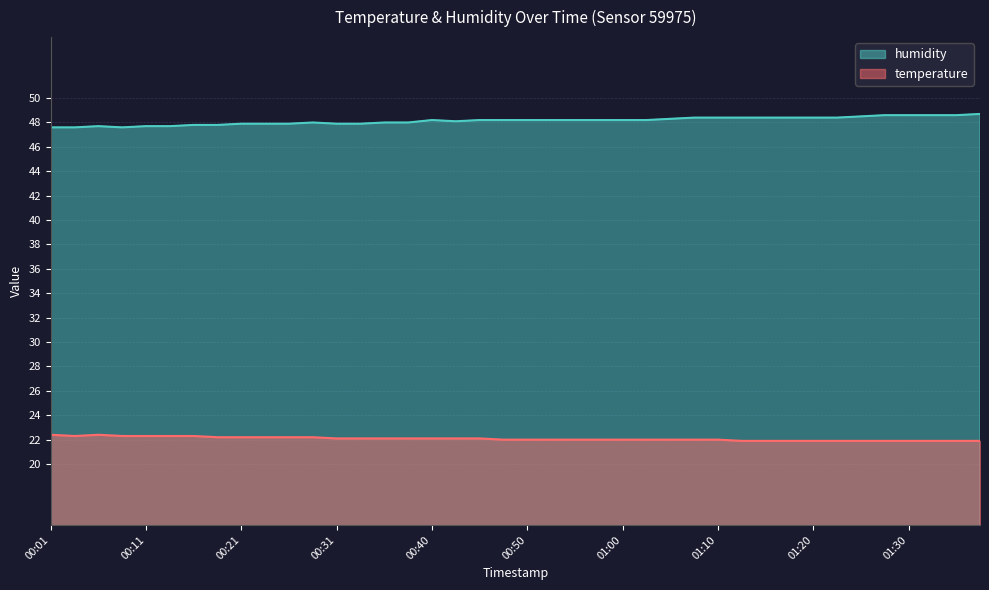

Which has a higher value, 01:12 or 01:17?

01:12